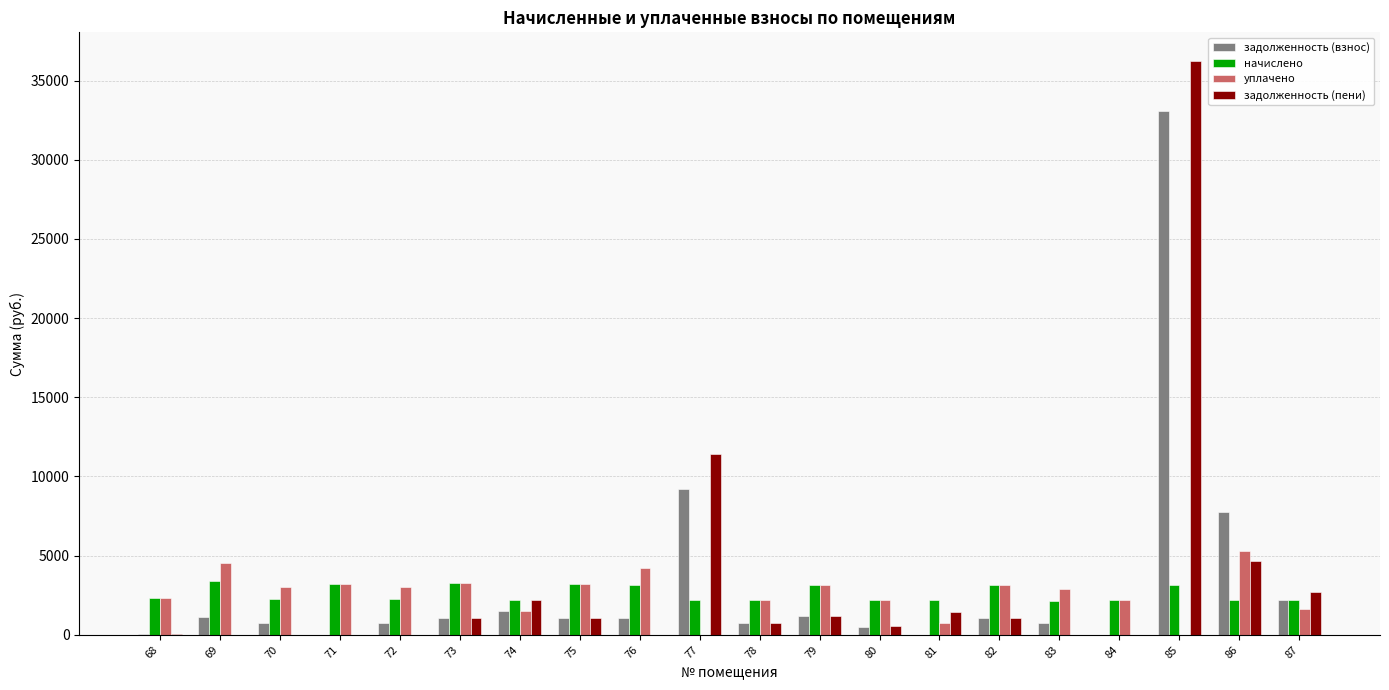

The value of уплачено at 77 is -2469.9. True or false?

False